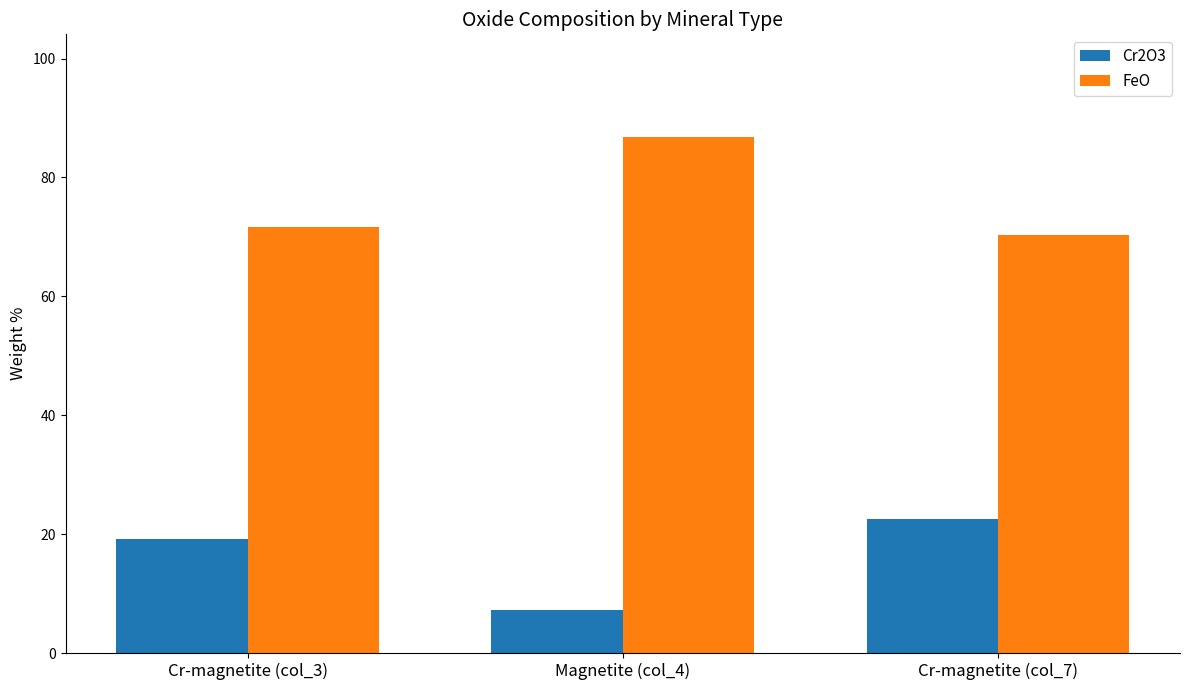

Is it true that FeO equals 113.4 at Cr-magnetite (col_3)?

False